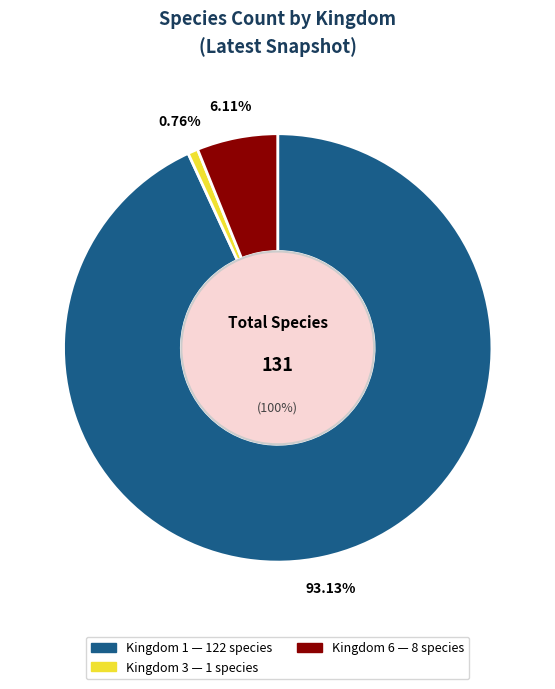

What percentage is the 1 slice, to the nearest percent?

93%